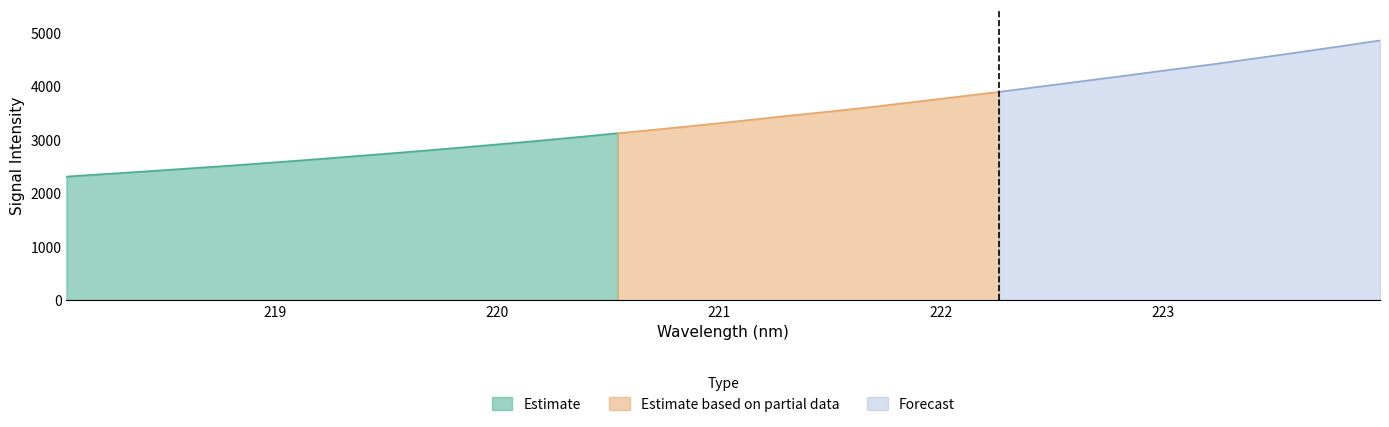

What is the change in value from 219.2067 to 219.589?

+125.7